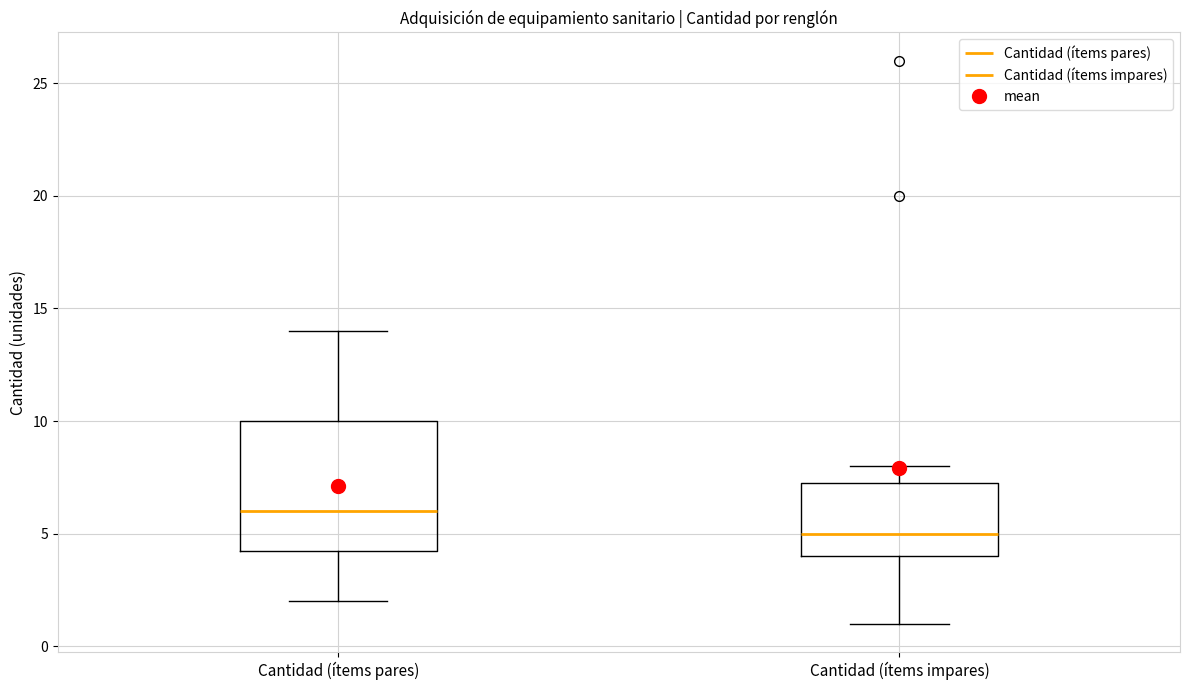

Comparing the boxes themselves (not the whiskers), which one is the tallest?

Cantidad (ítems pares)